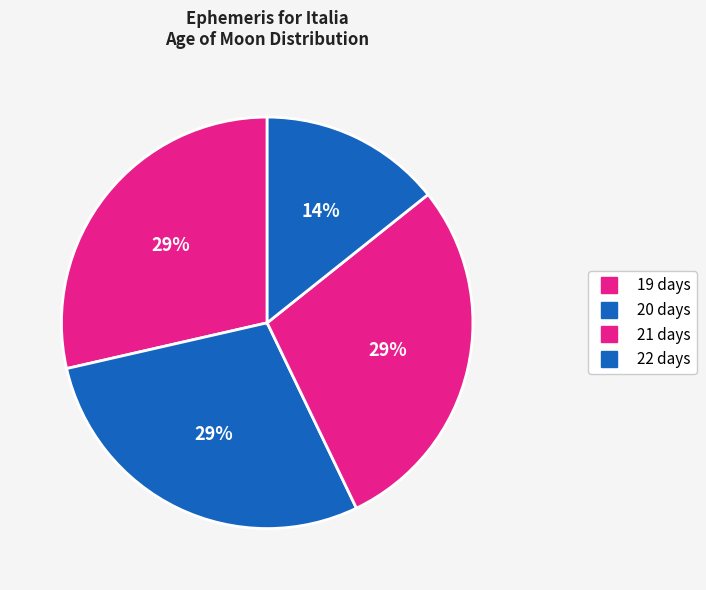

True or false: 22 days accounts for 29% of the total.

False